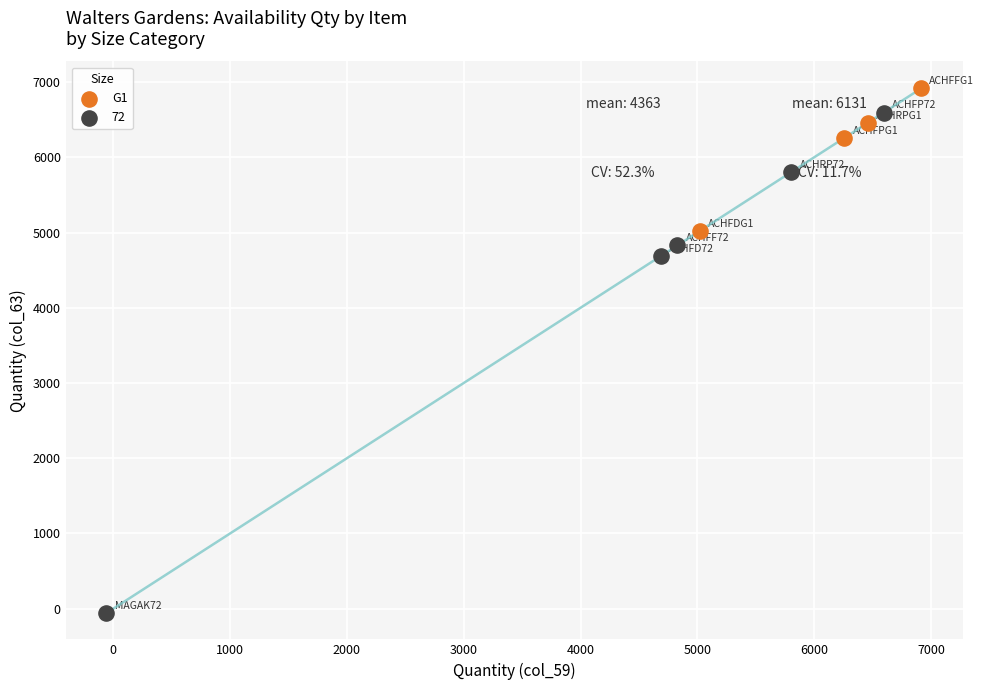

Which series contains the highest Y value?

G1